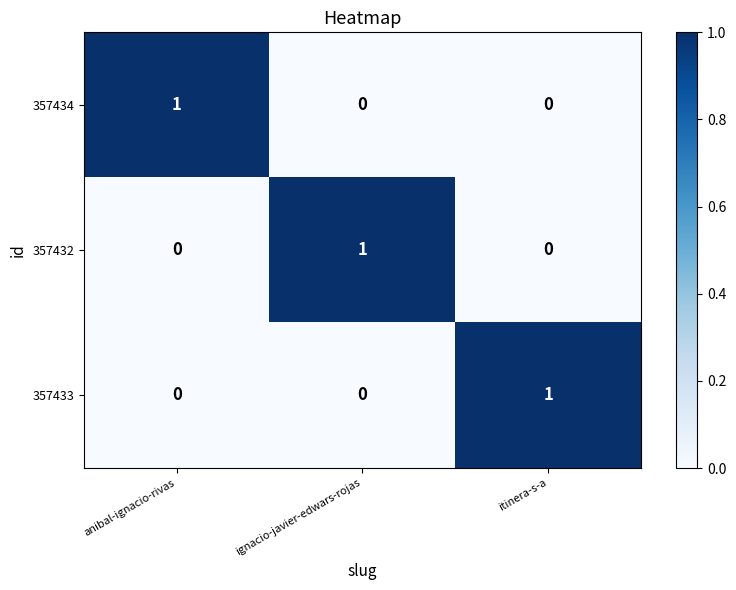

At how many categories does at least one series exceed 0?

3